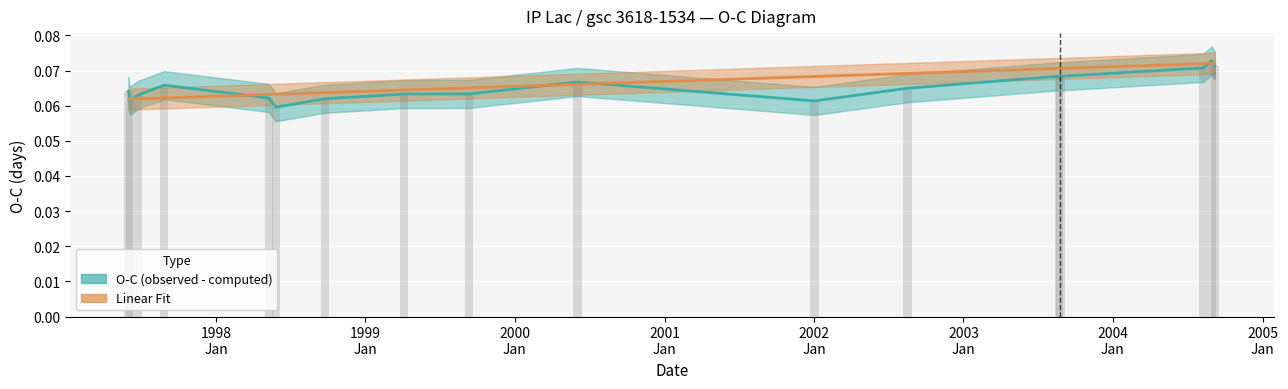

What is the total value across all series at 1998-05-10?

0.1